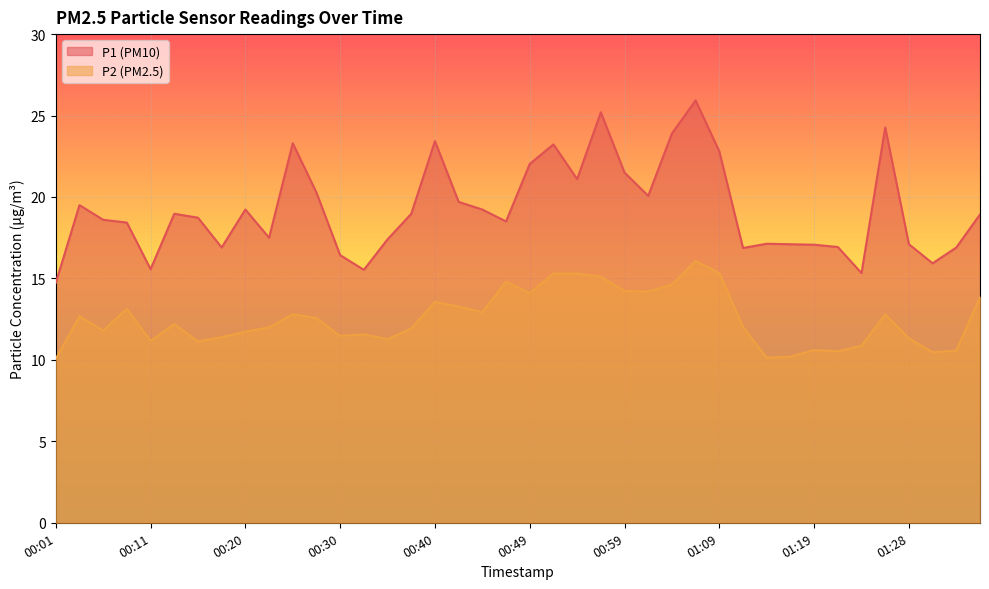

What is the sum of all P2 values?

501.1